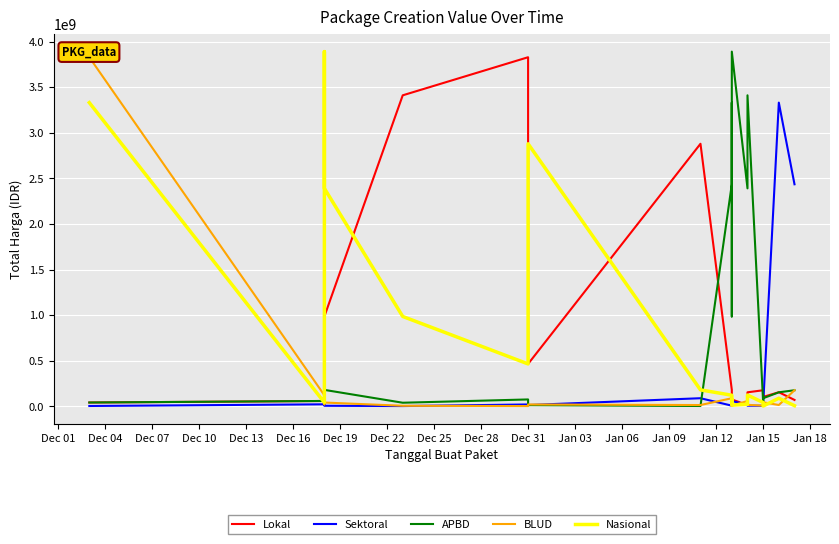

What is the maximum value shown in the chart?

3889401600